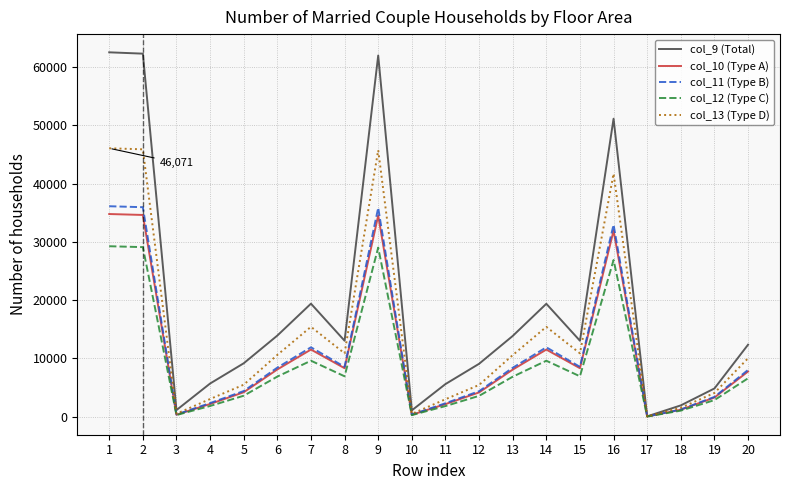

Is the value of col_12 (Type C) at 17 greater than the value of col_10 (Type A) at 6?

No